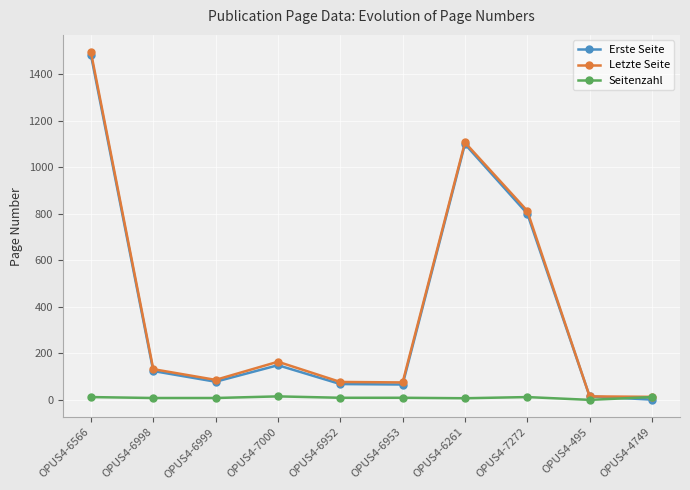

True or false: Letzte Seite has a value of 813 at OPUS4-7272.

True